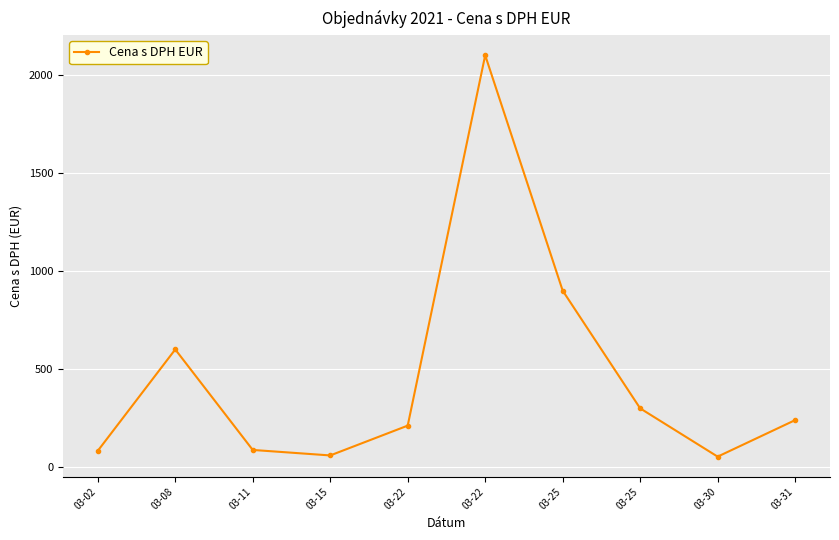

Where is the first local maximum?

03-08